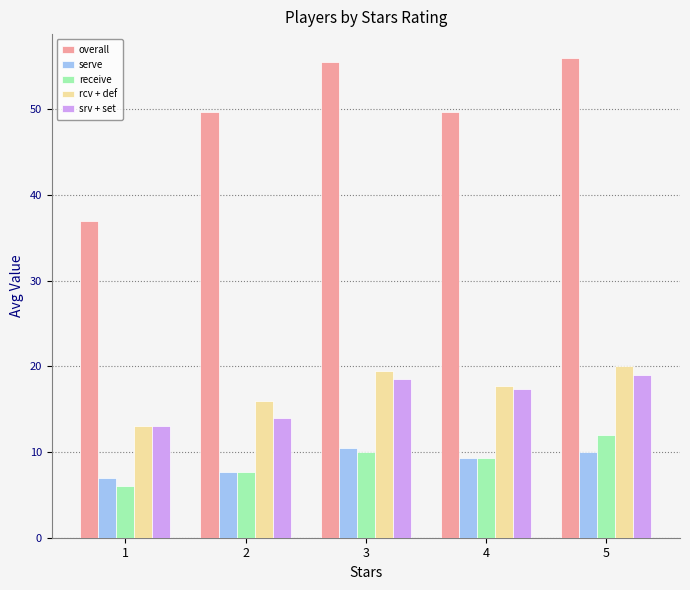

How many bars are there in each group?

5